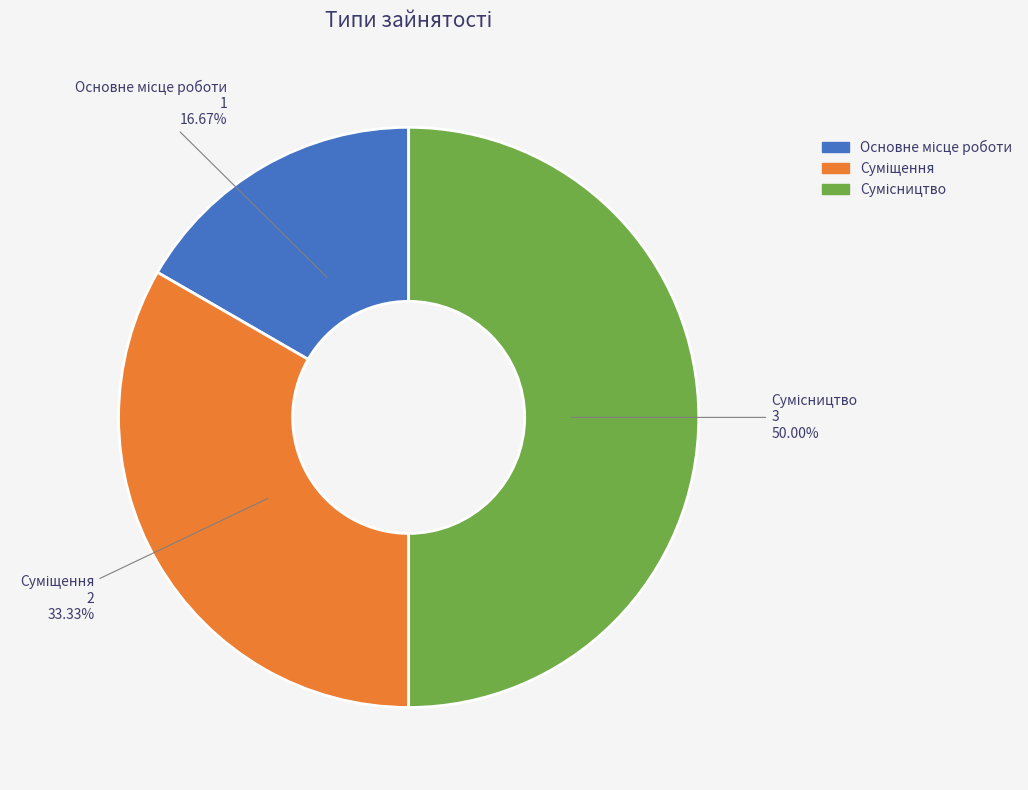

True or false: Основне місце роботи accounts for 26% of the total.

False